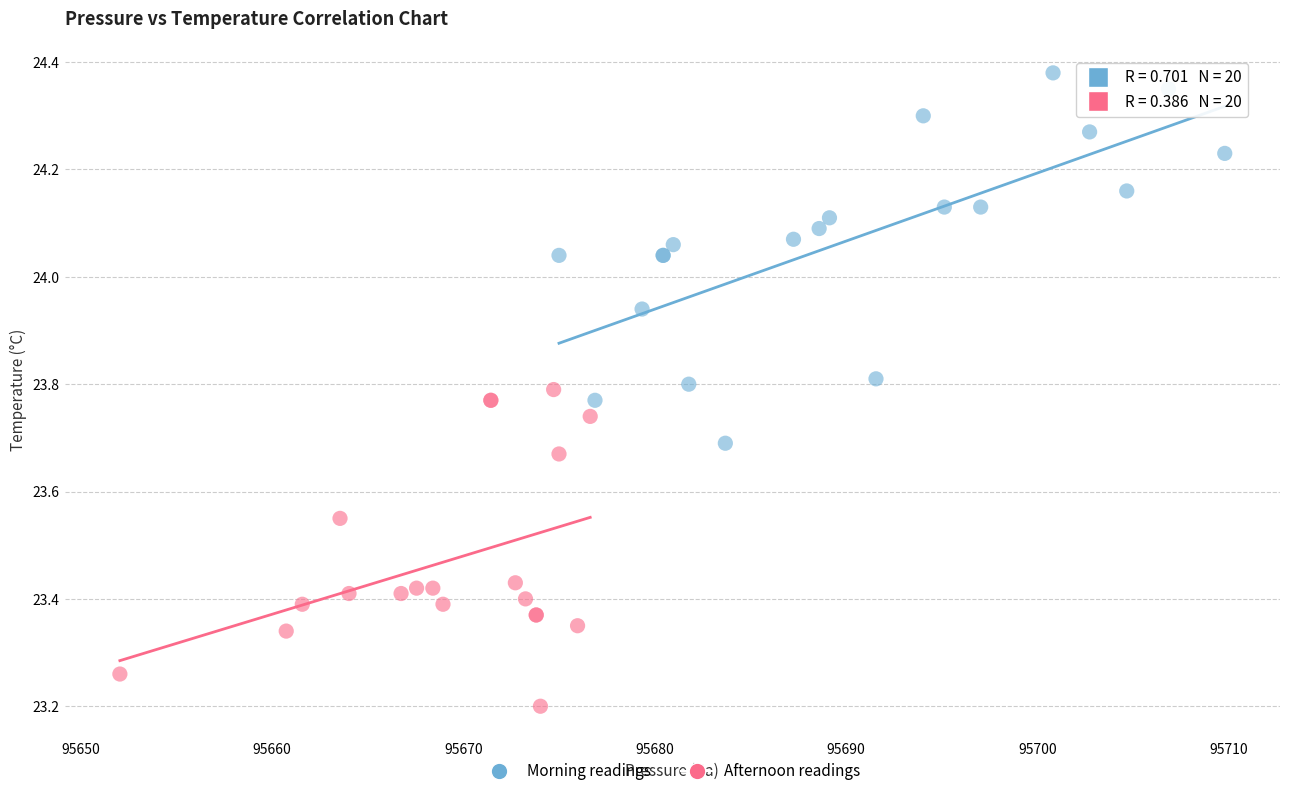

Which series contains the lowest Y value?

Afternoon readings